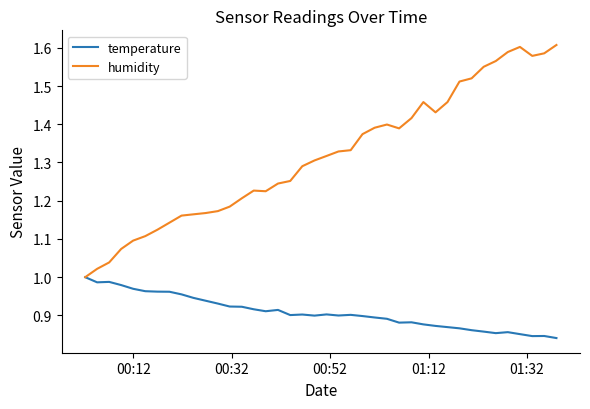

Which series has the widest spread of values?

humidity